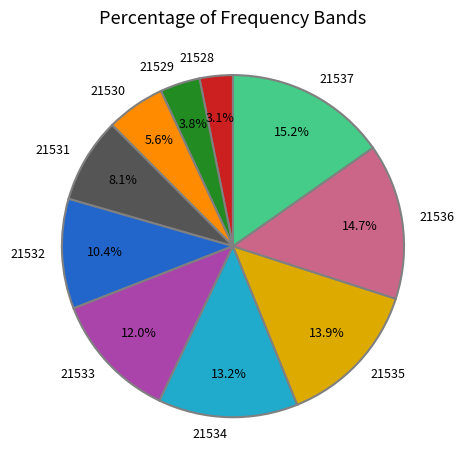

Which slice is the largest?

21537